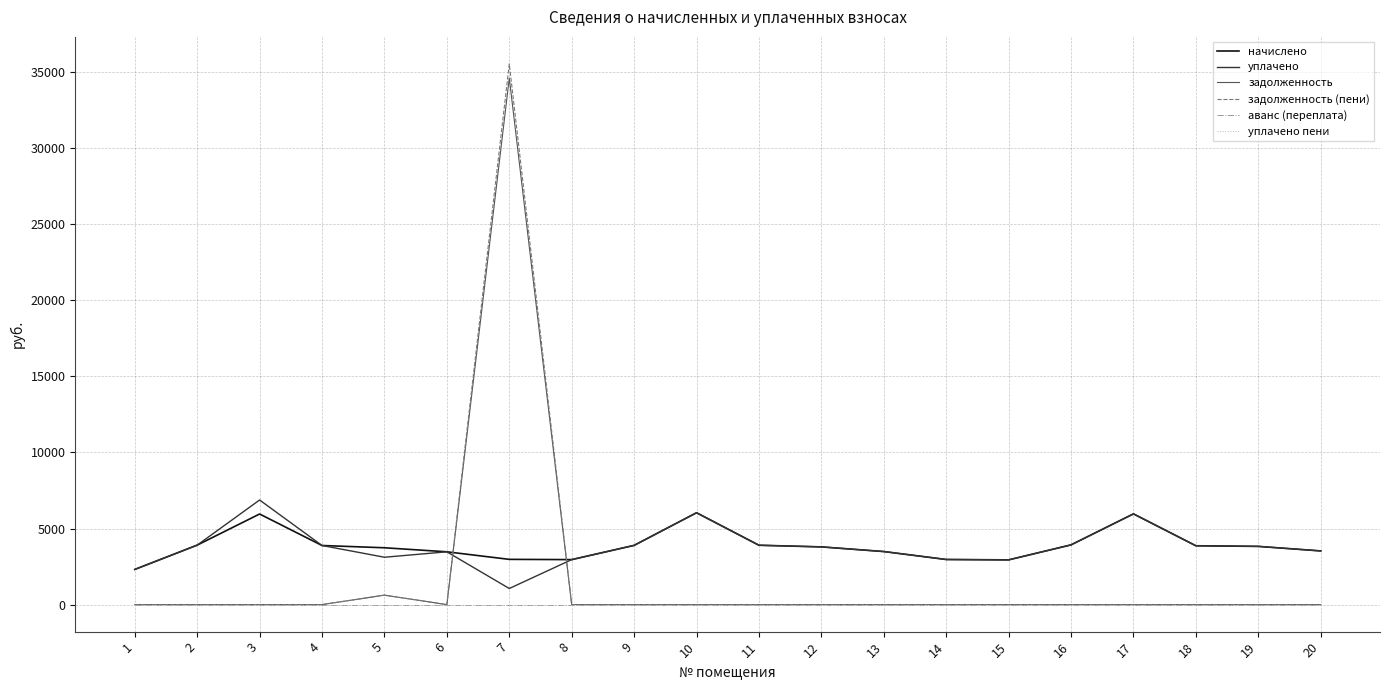

List the labels in order of задолженность value, largest first.

7, 5, 1, 2, 3, 4, 6, 8, 9, 10, 11, 12, 13, 14, 15, 16, 17, 18, 19, 20